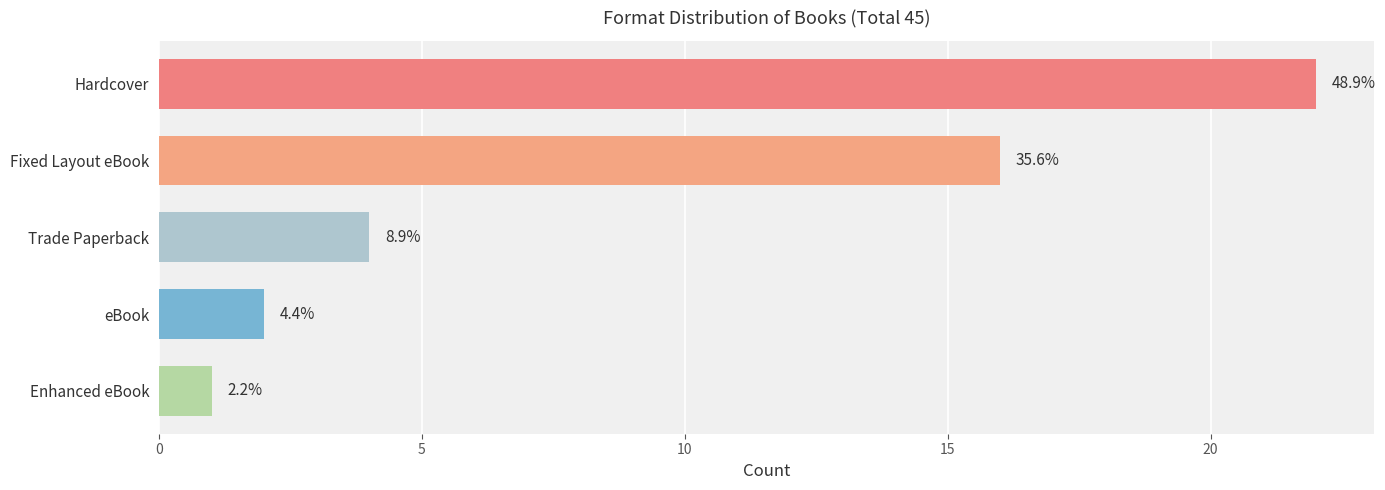

What value does the data have at Enhanced eBook?

1